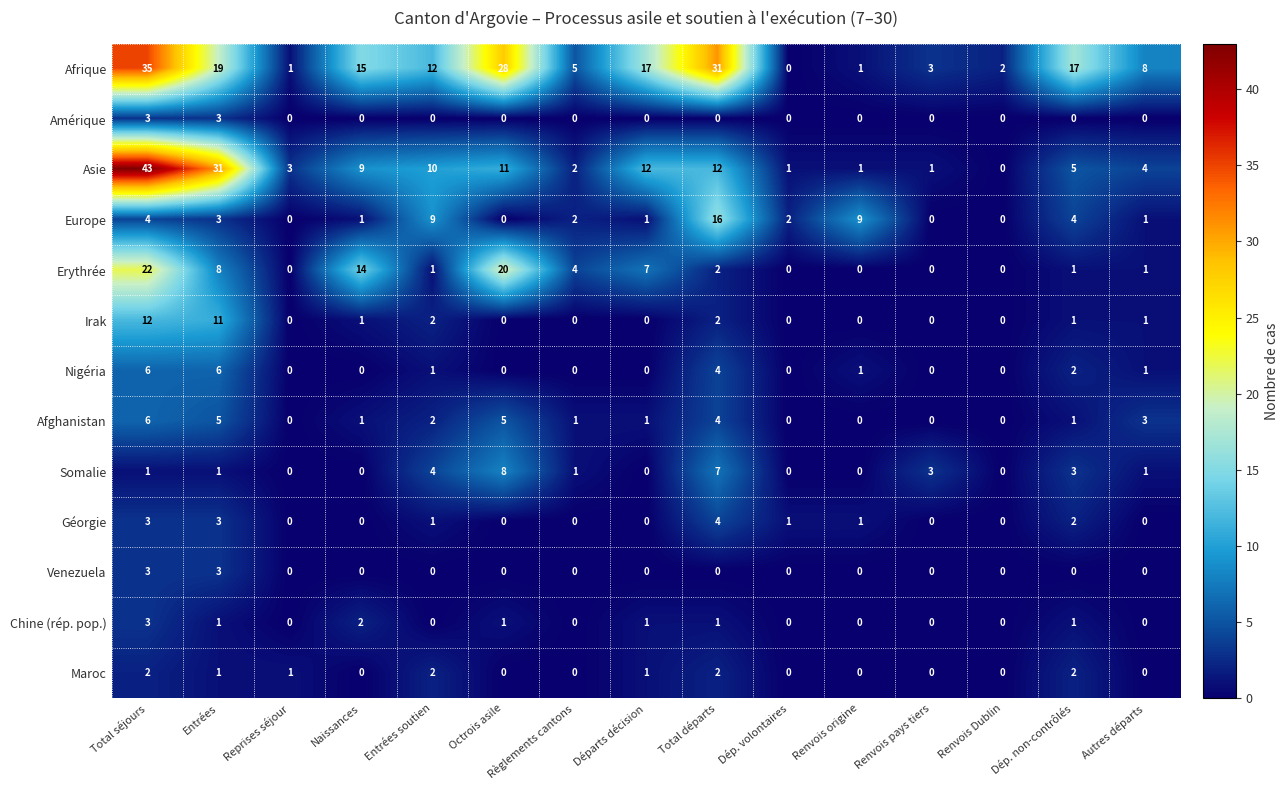

Where does the Afrique series first go above 12?

Total séjours